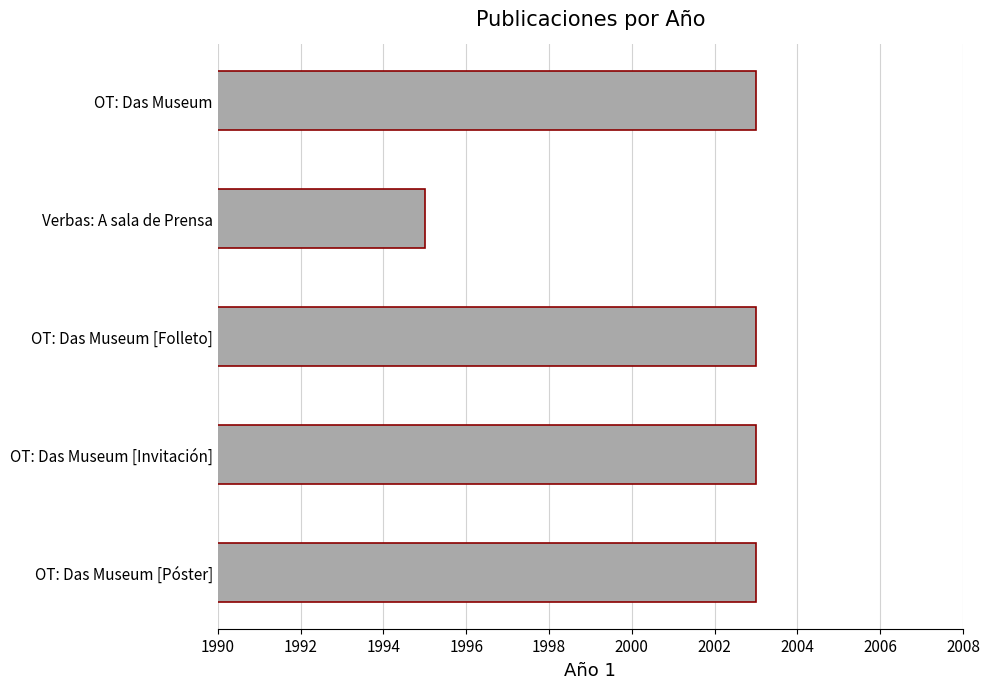

What is the difference between the maximum and minimum values?

8